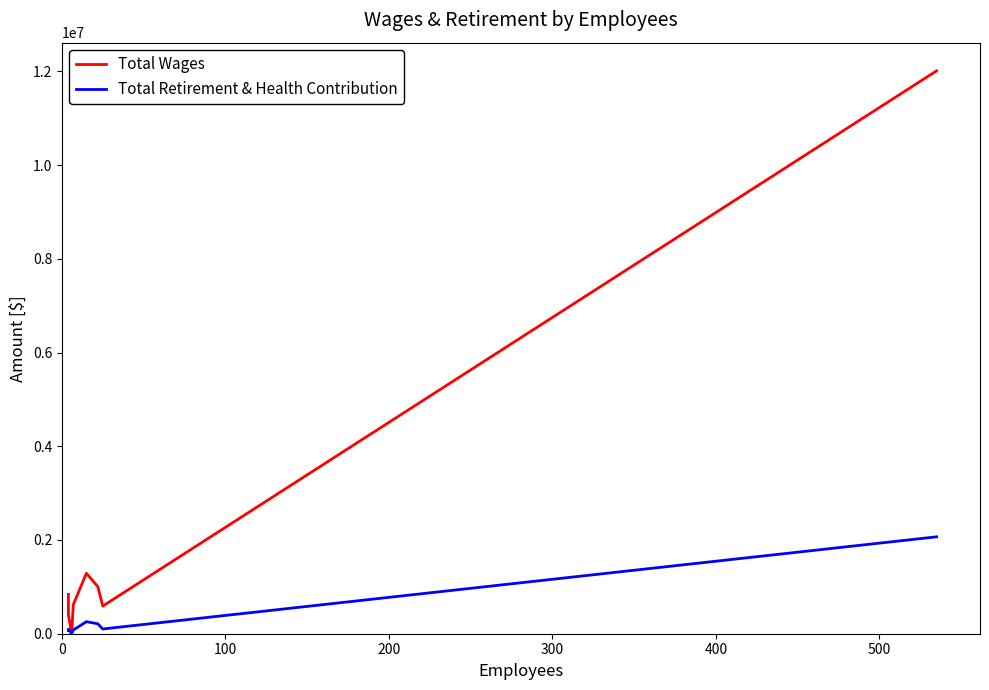

Reading left to right, extract all data points from this chart.

Total Wages: 839412	404092	0	620661	1290530	1004684	589568	12010219
Total Retirement & Health Contribution: 66744	93514	0	79037	256676	211994	100972	2067641